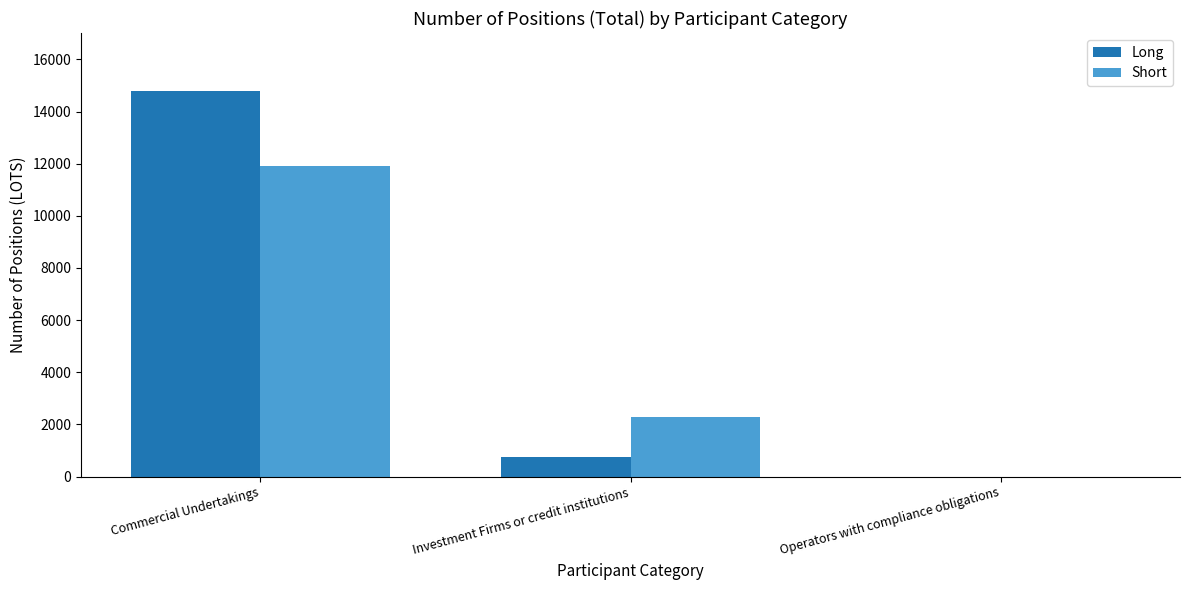

How many series are shown in this chart?

2